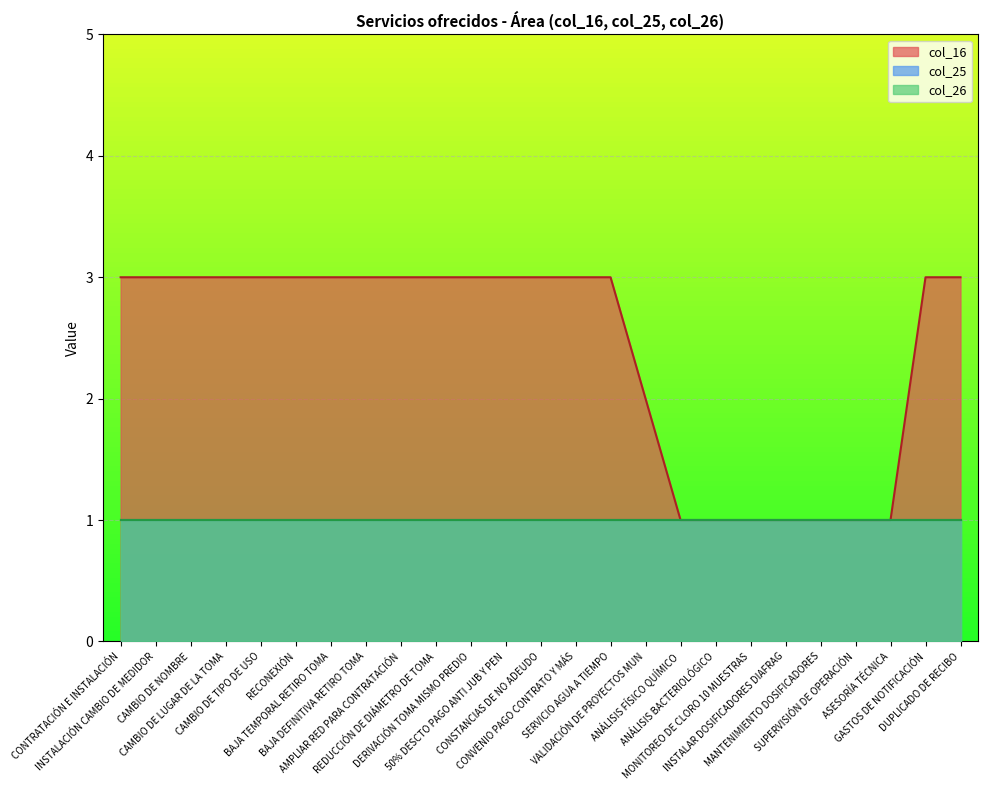

Which series has the largest total across all categories?

col_16